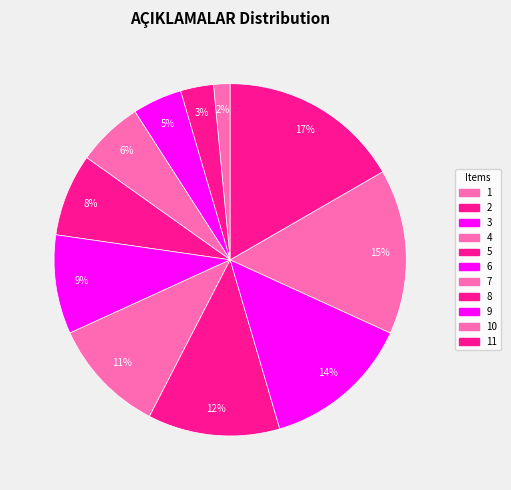

What is the ratio of the value at 1 to the value at 5?

0.2